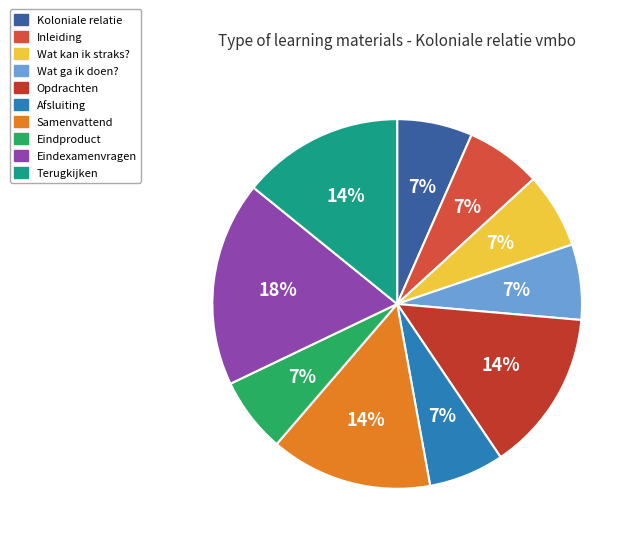

Between Eindproduct and Terugkijken, which is larger?

Terugkijken